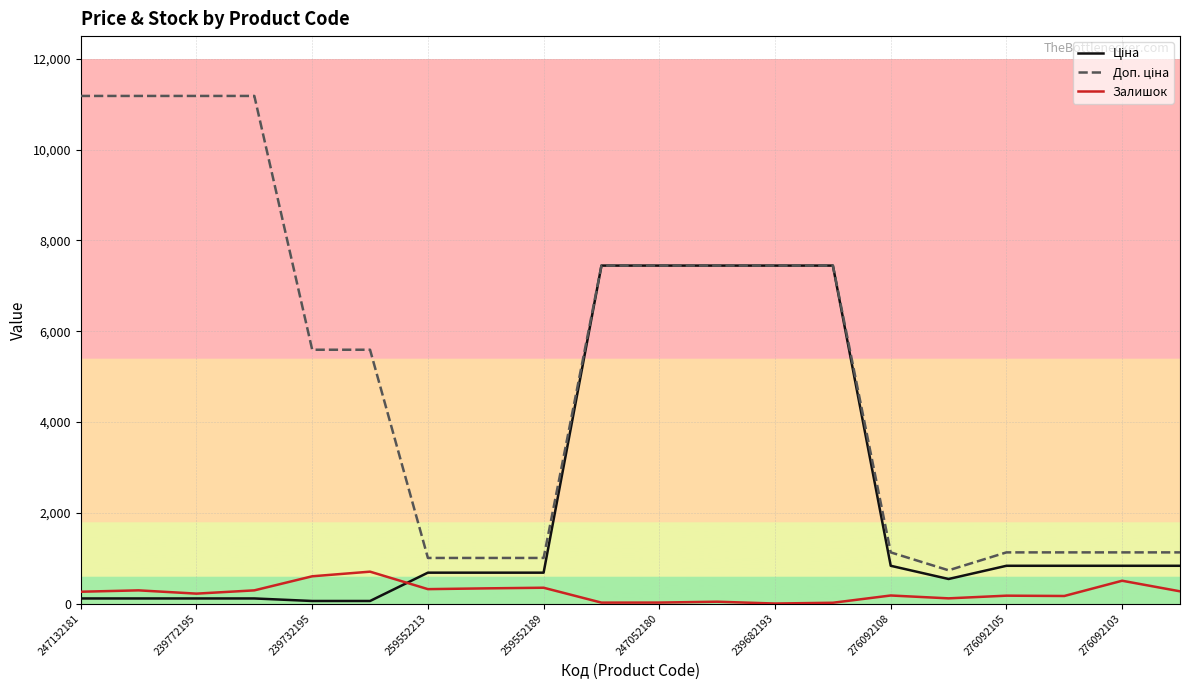

What is the maximum value for Залишок?

702.0